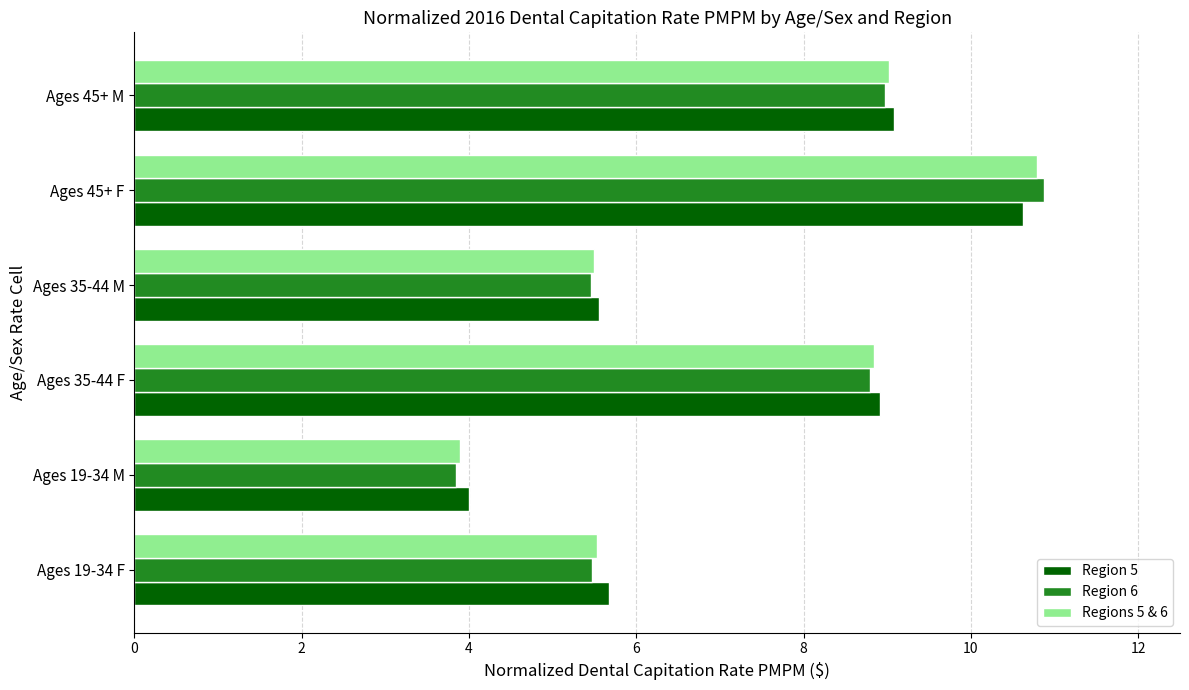

Between Ages 19-34 F and Ages 19-34 M, which series saw the biggest shift?

Region 5